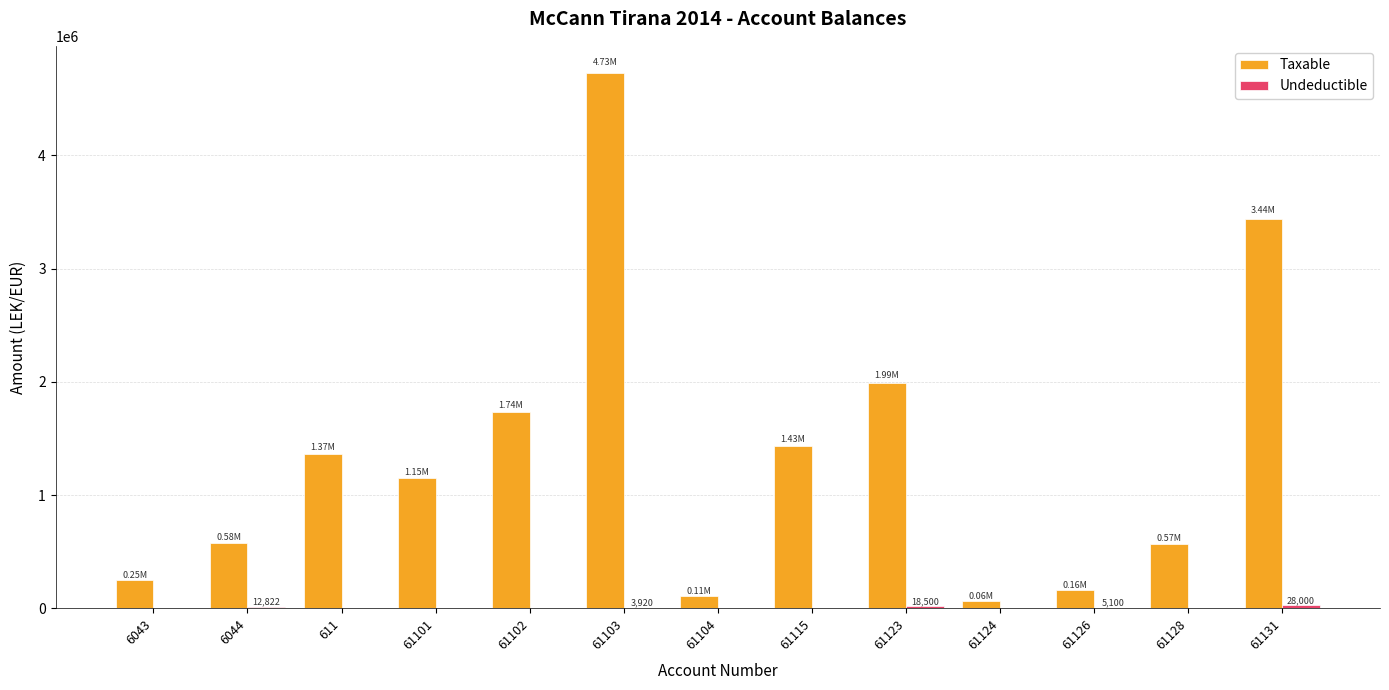

What is the greatest value displayed?

4731146.9